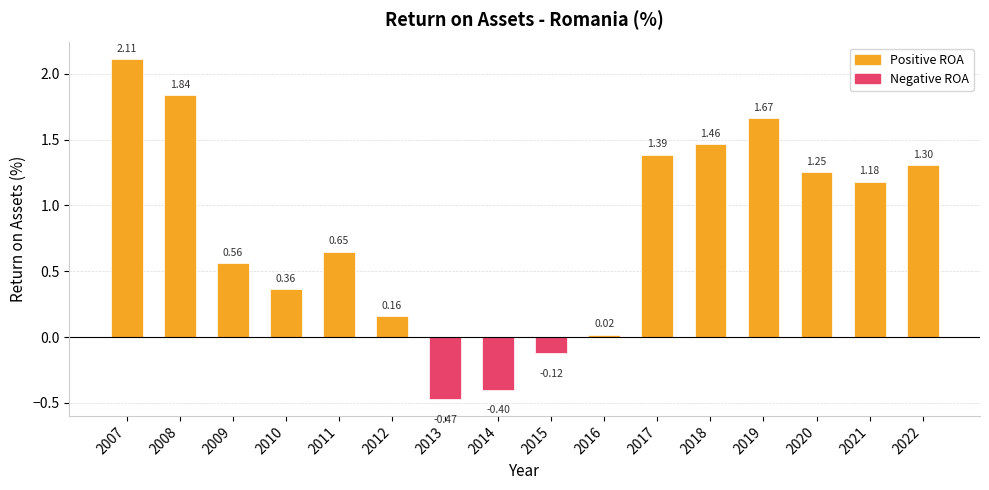

What is the change in value from 2019 to 2020?

-0.4